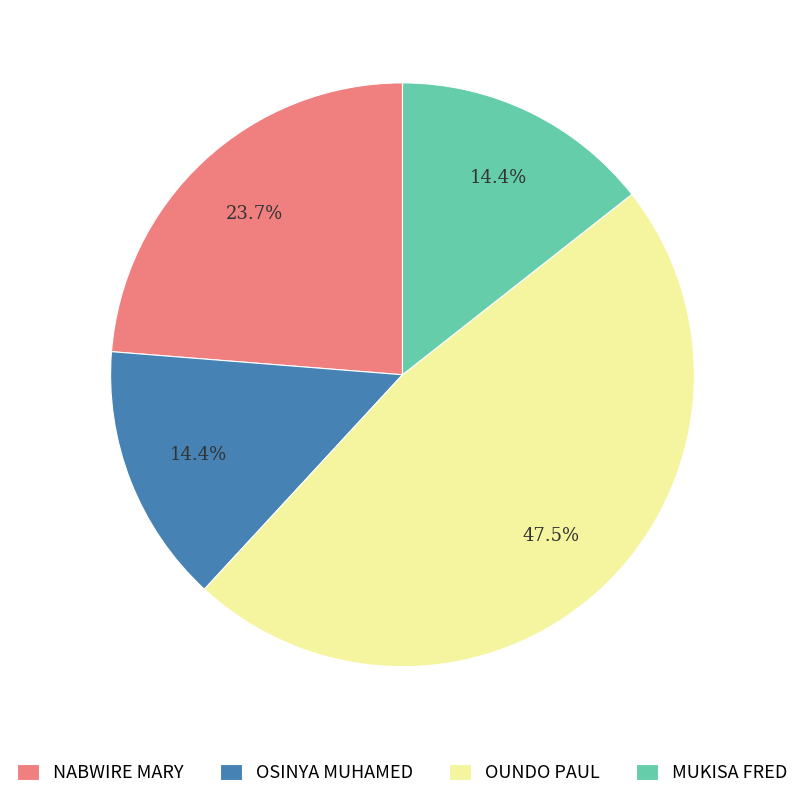

To the nearest percent, what percentage of the pie is NABWIRE MARY?

24%